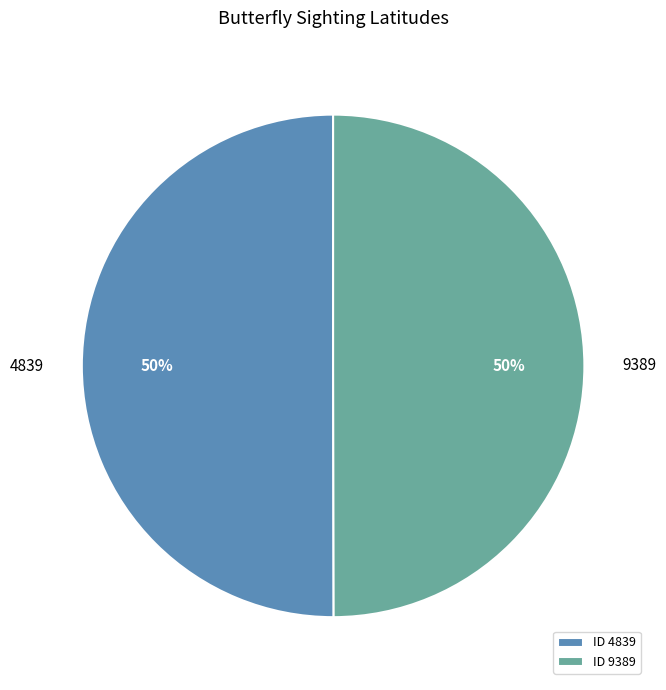

Do 4839 and 9389 together represent more than half of the pie?

Yes